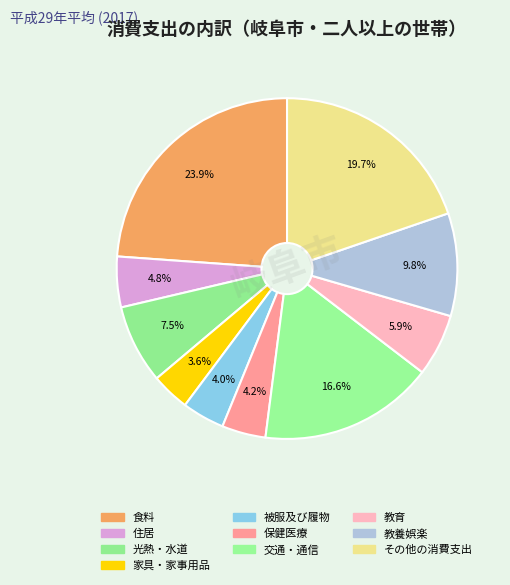

How many slices are in this pie chart?

10